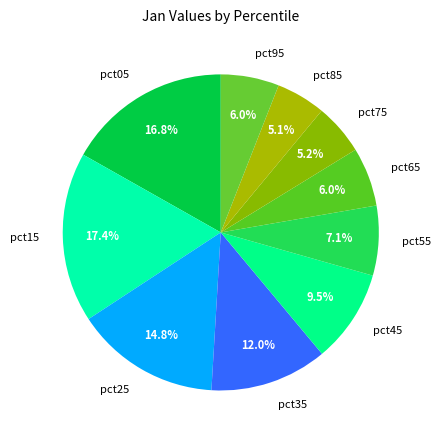

Does pct85 represent more than half of the total?

No